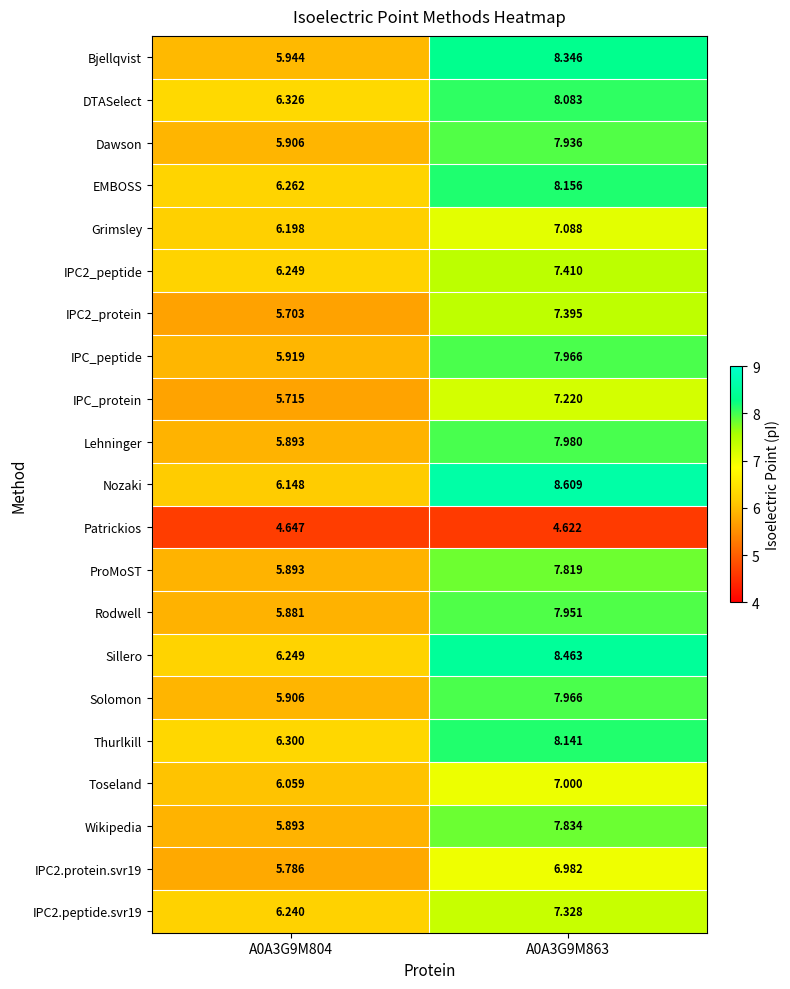

Is the value of Thurlkill at A0A3G9M863 greater than the value of DTASelect at A0A3G9M804?

Yes